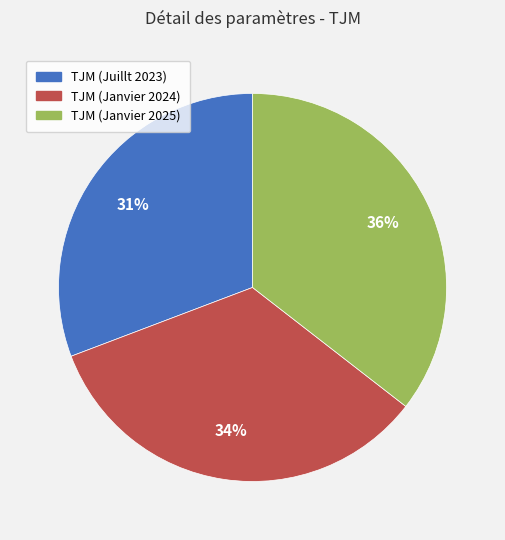

Rank the categories by value from lowest to highest.

TJM (Juillt 2023), TJM (Janvier 2024), TJM (Janvier 2025)